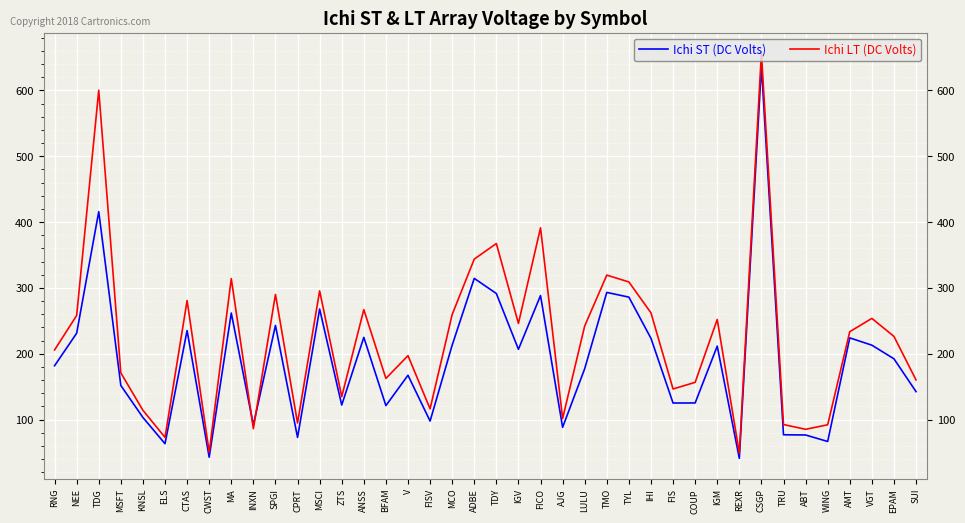

True or false: Ichi ST (DC Volts) has more than 0 points higher than both neighbors.

True